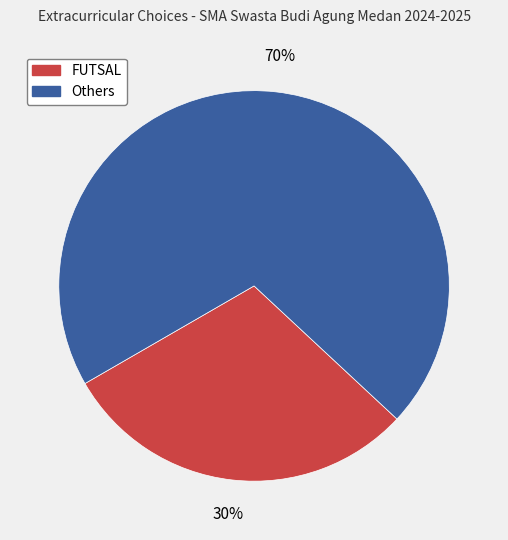

Is there a majority slice in this chart?

Yes